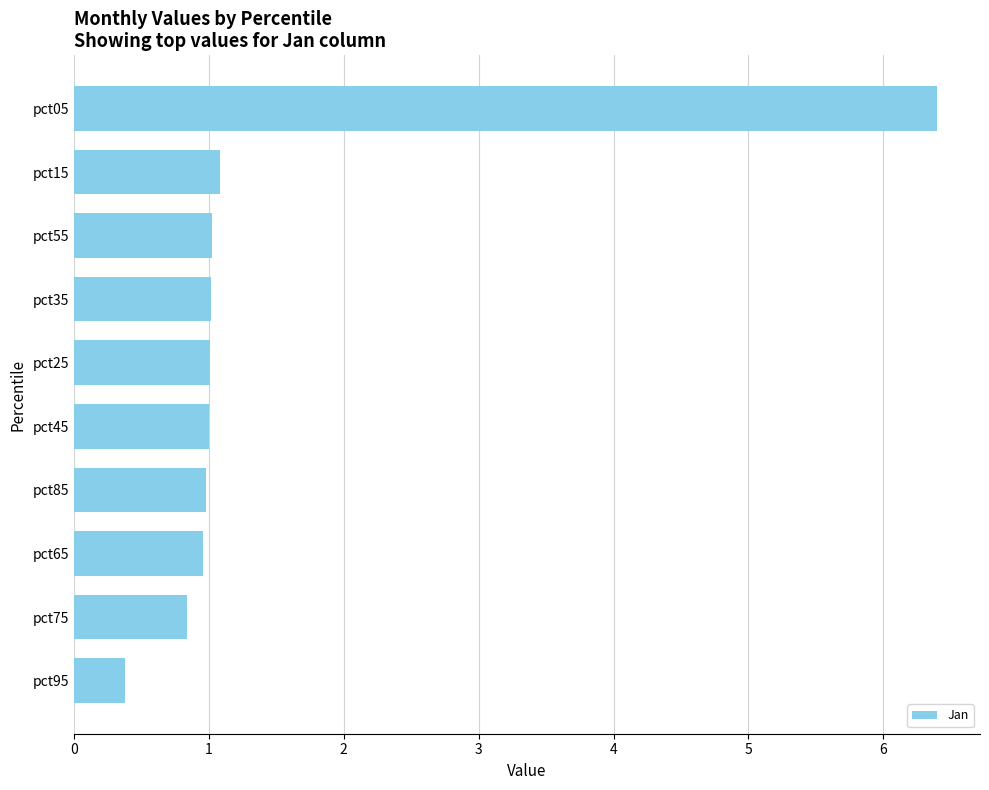

Reading bottom to top, what are all the values shown in this chart?

pct95=0.4	pct75=0.8	pct65=1.0	pct85=1.0	pct45=1.0	pct25=1.0	pct35=1.0	pct55=1.0	pct15=1.1	pct05=6.4